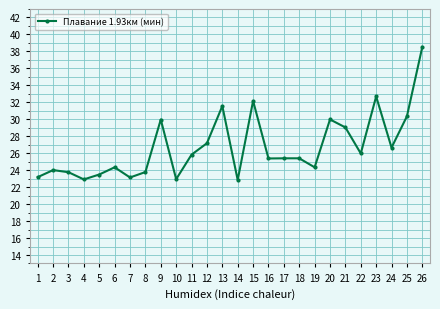

True or false: the data has more than 0 interior local peaks.

True